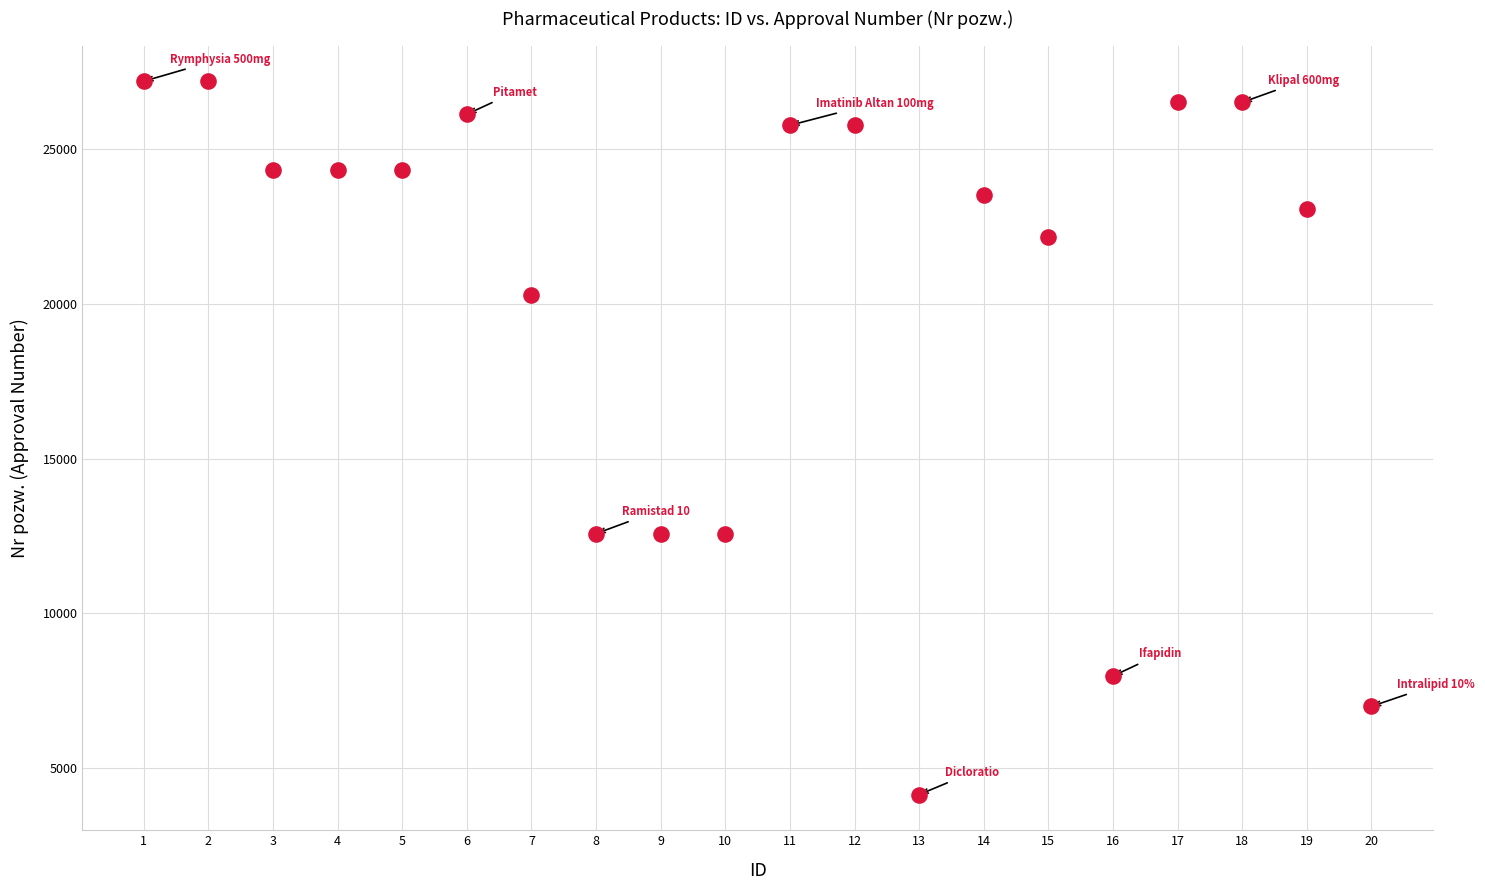

What is the range of X values (max minus min)?

19